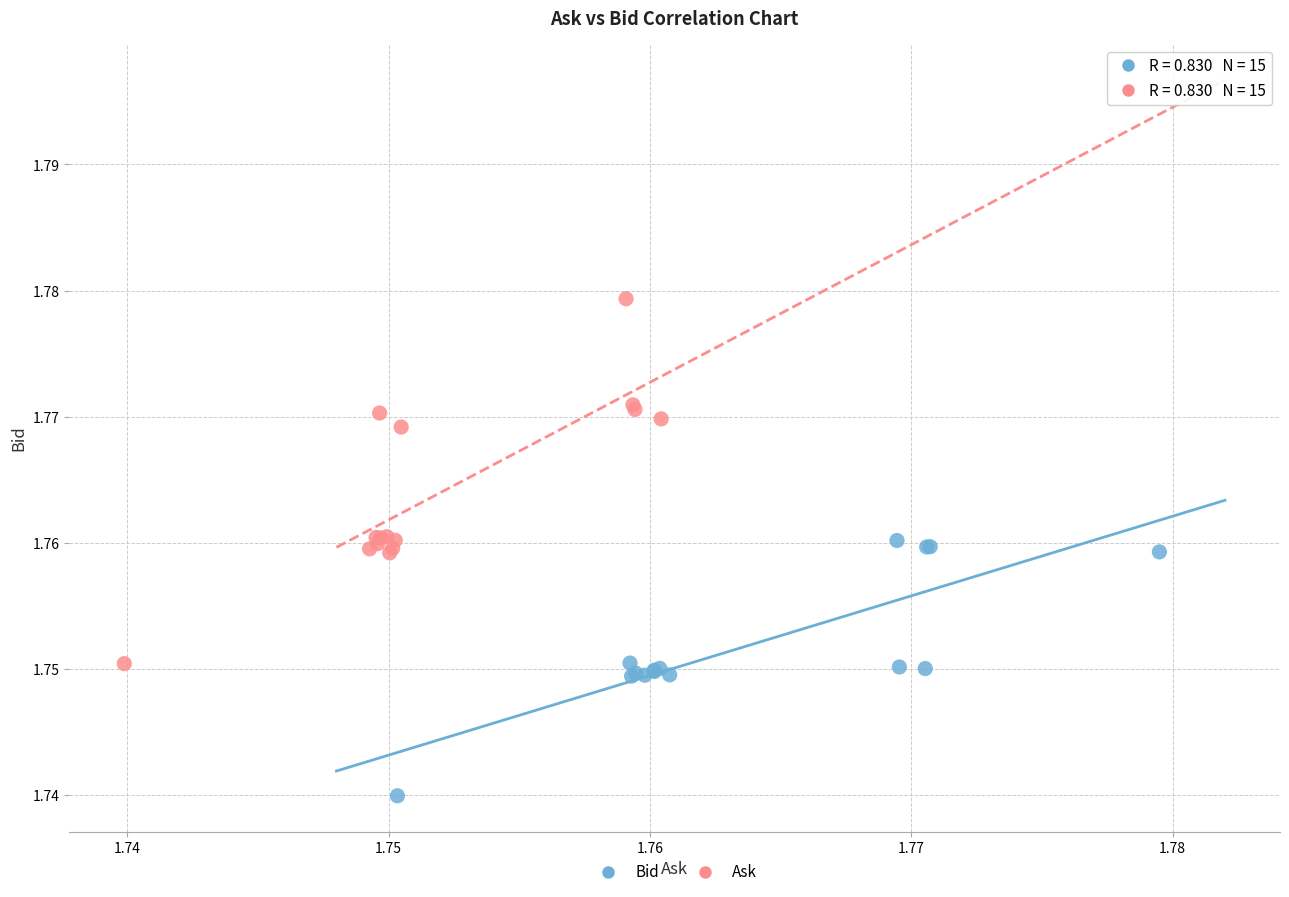

Which series reaches the minimum Y coordinate?

Bid